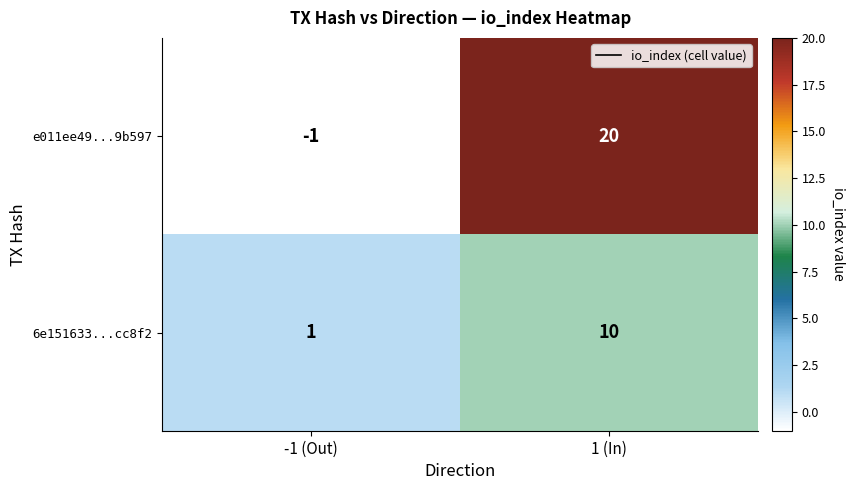

True or false: 6e151633...cc8f2 has a value of 1 at -1 (Out).

True